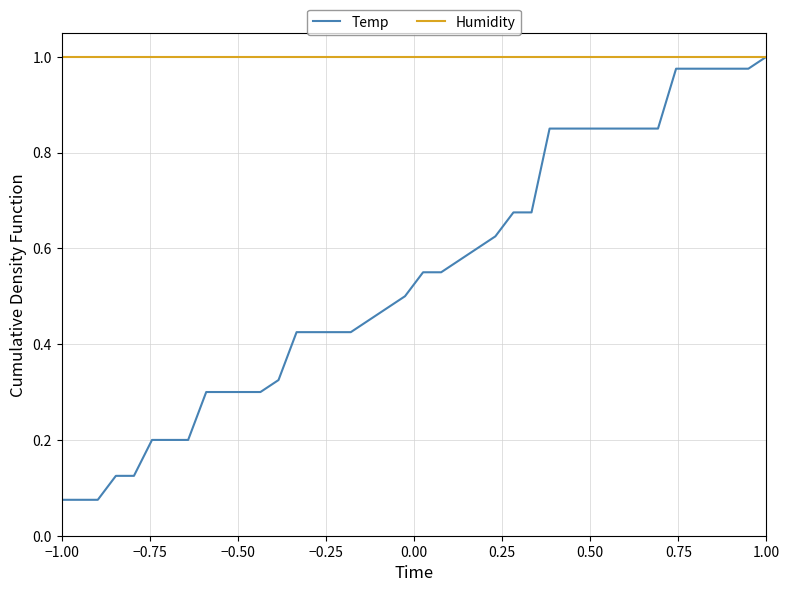

Which series has the largest range (max minus min)?

Temp